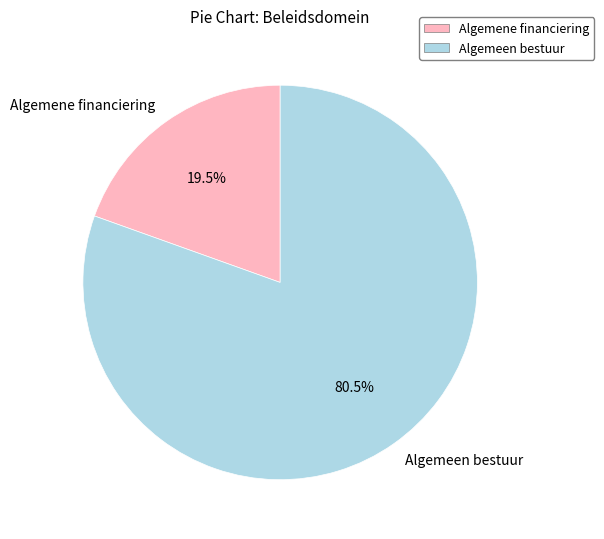

Rank the categories by value from highest to lowest.

Algemeen bestuur, Algemene financiering